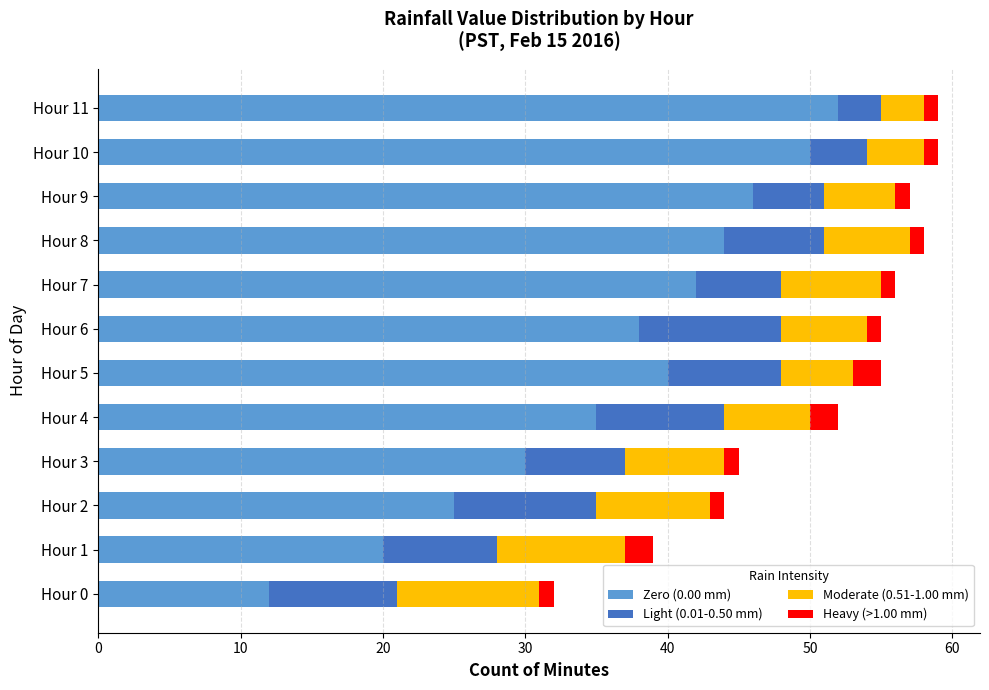

True or false: Zero (0.00 mm) has a value of 13 at Hour 6.

False